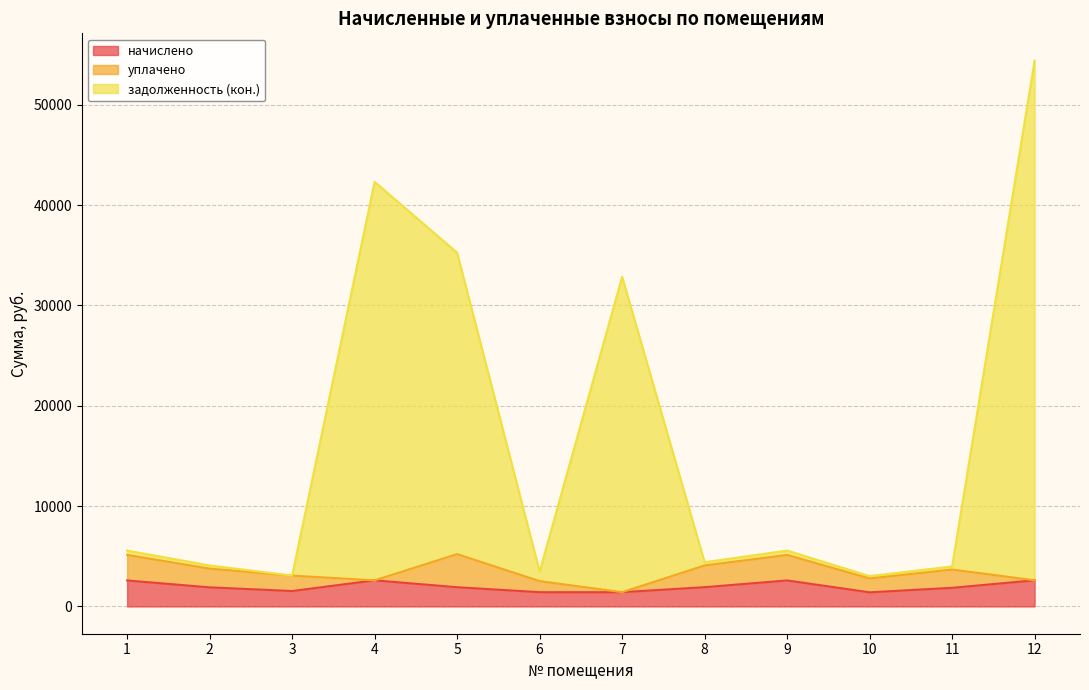

True or false: задолженность (кон.) and начислено intersect in this chart.

False